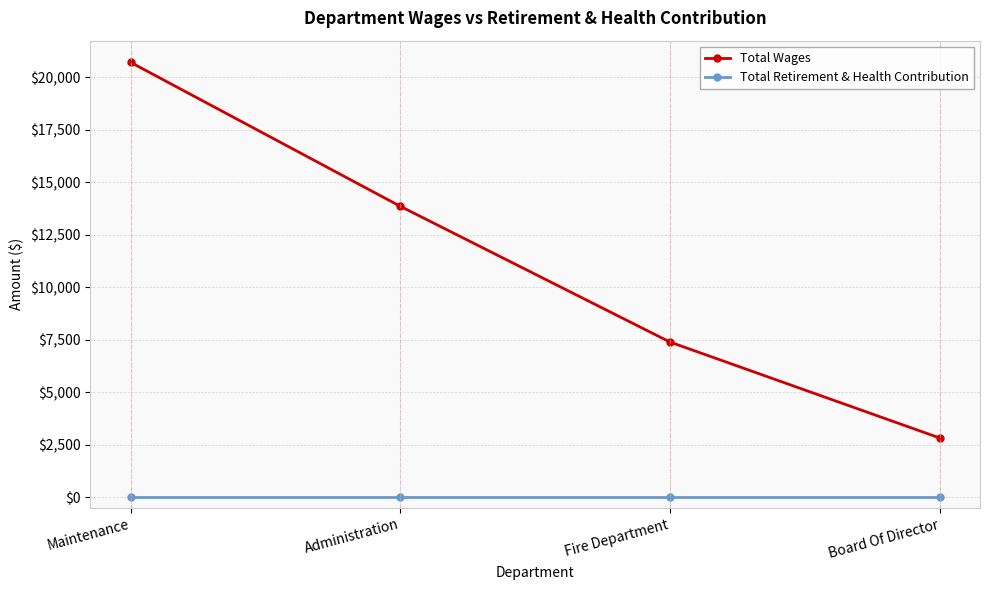

What are all the series names shown in the legend?

Total Wages, Total Retirement & Health Contribution